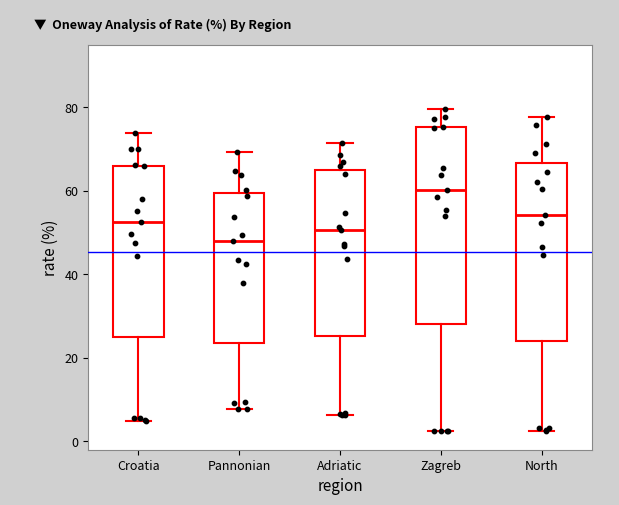

Where does the median line of the box for North sit on the y-axis? The values are not printed on the chart, so give them approximately, as read against the axis.

54